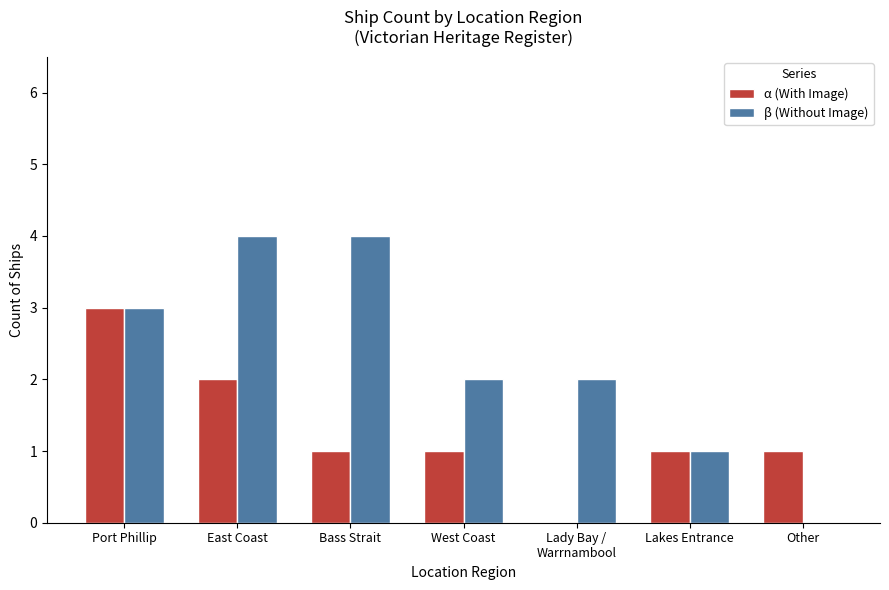

What is the sum of all β (Without Image) values?

16